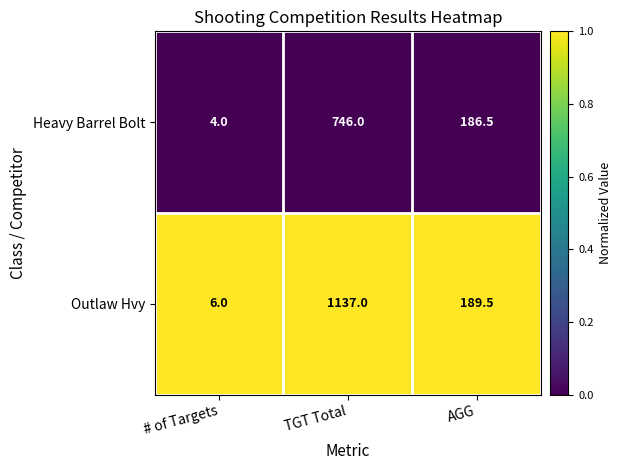

Rank the series by their maximum value, from highest to lowest.

Outlaw Hvy, Heavy Barrel Bolt